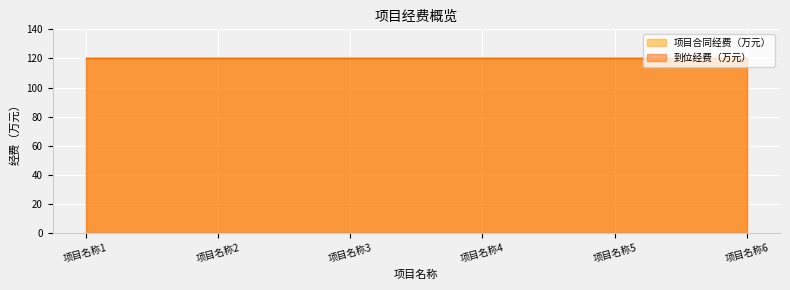

At which category is the sum across all series the highest?

项目名称1